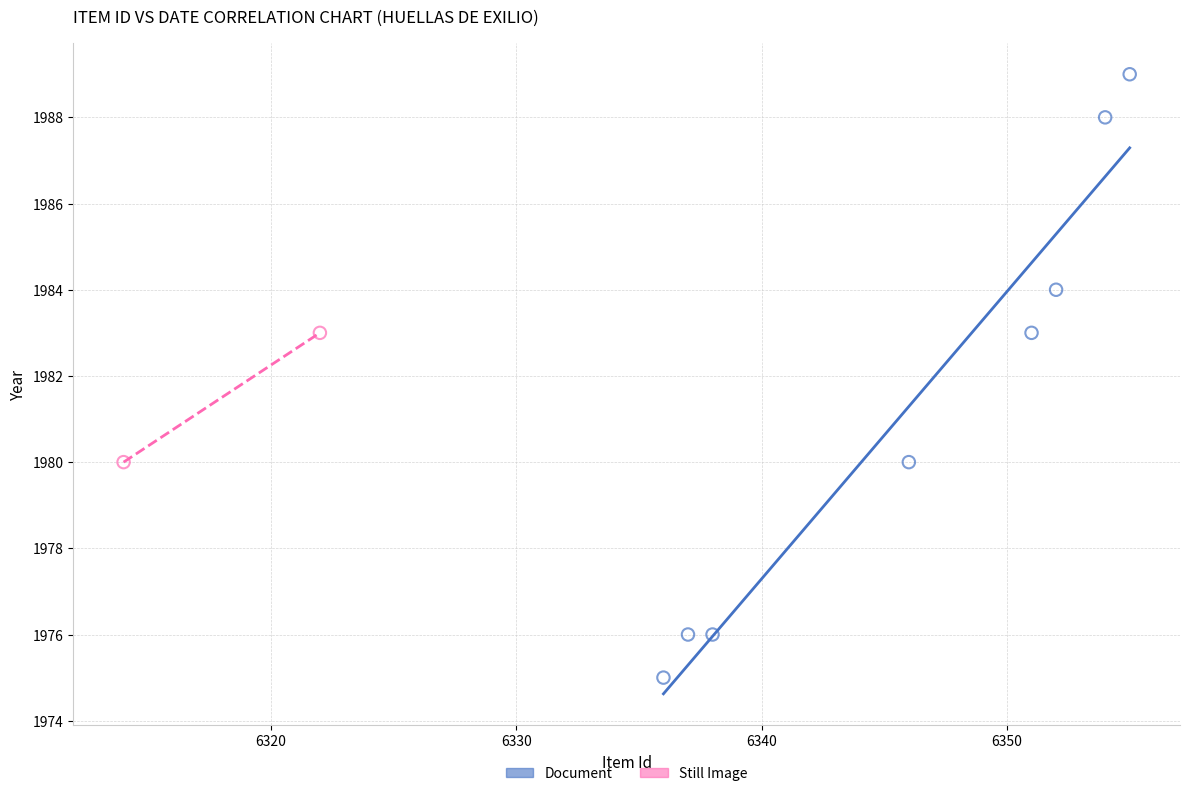

What are all the series names shown in the legend?

Document, Still Image